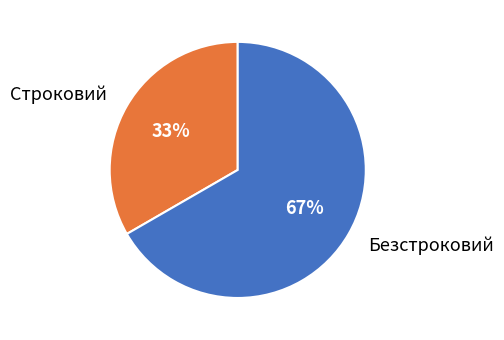

Does Безстроковий account for over 50% of the chart?

Yes